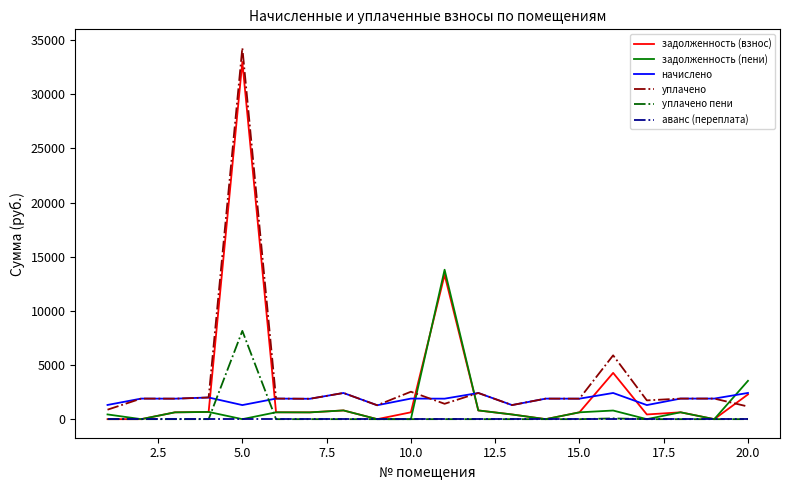

True or false: уплачено and аванс (переплата) cross at least once.

False